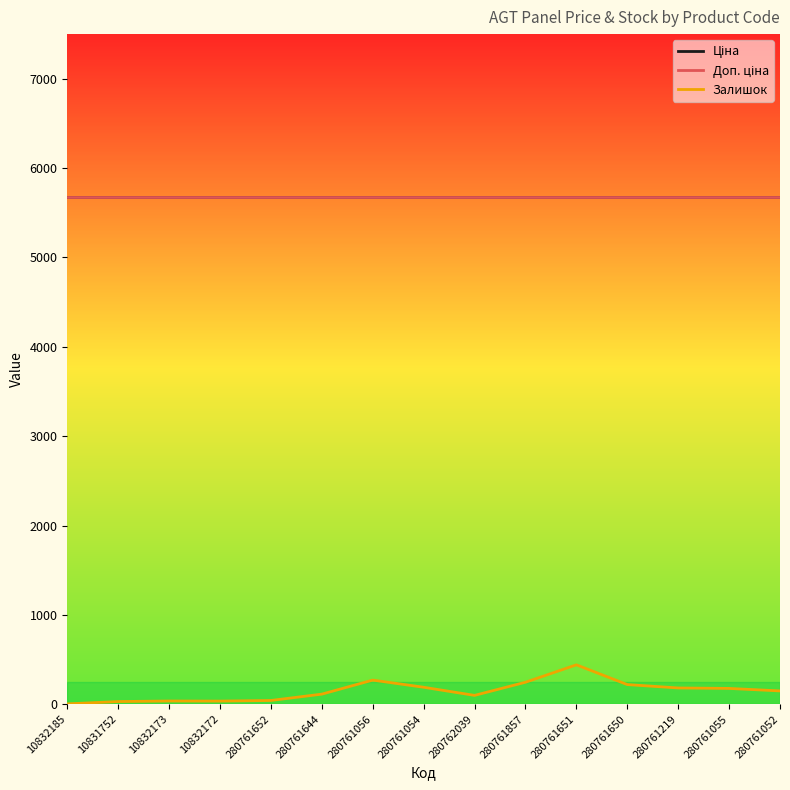

Does the chart have visible grid lines?

No